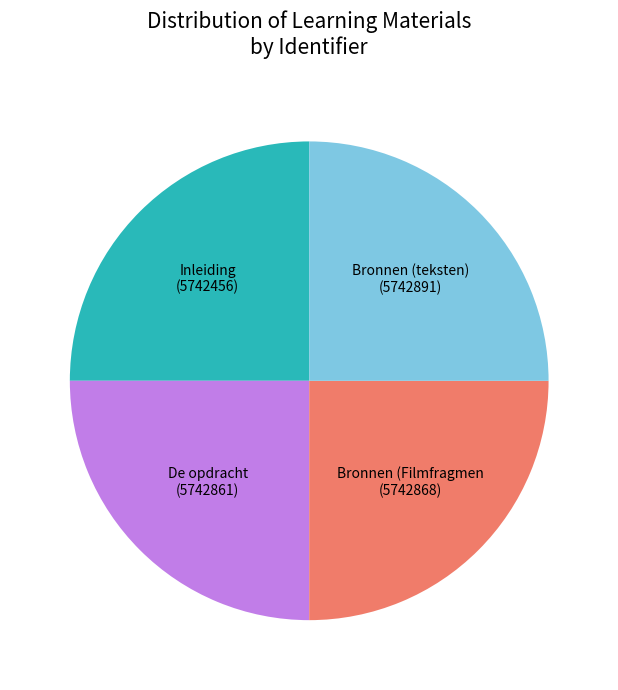

Is there any slice that represents more than half of the pie?

No